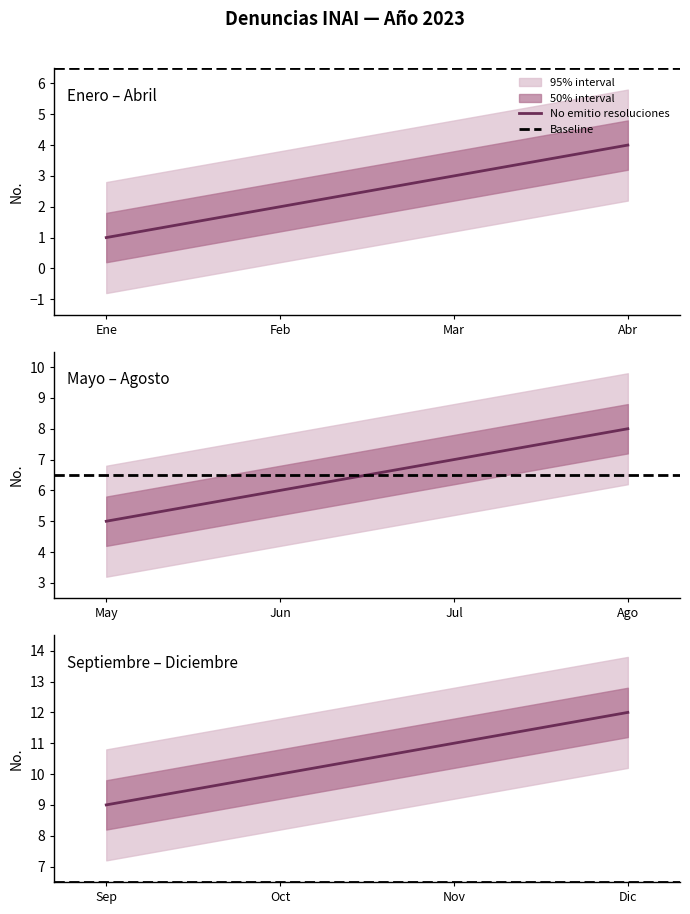

Reading left to right, transcribe all the data shown in this chart.

1=1	2=2	3=3	4=4	5=5	6=6	7=7	8=8	9=9	10=10	11=11	12=12